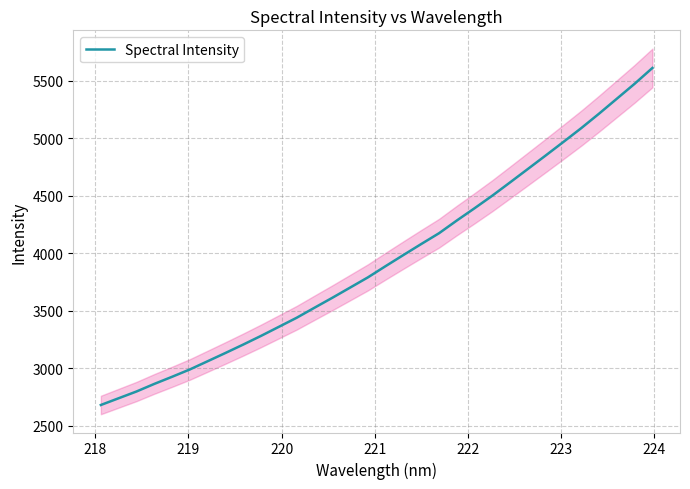

What position from the right is 221?

28